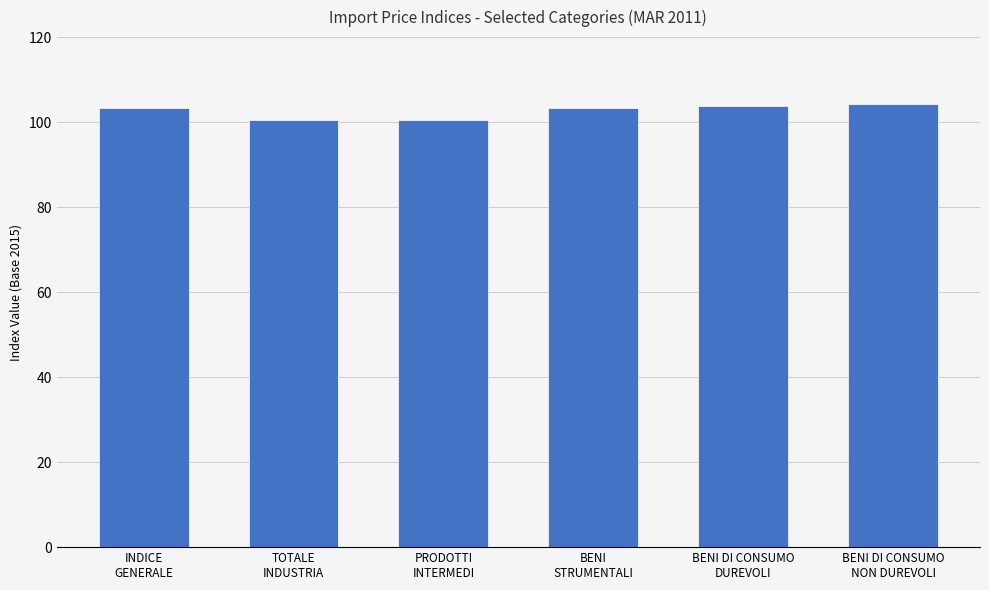

What is the sum of all values?

616.1